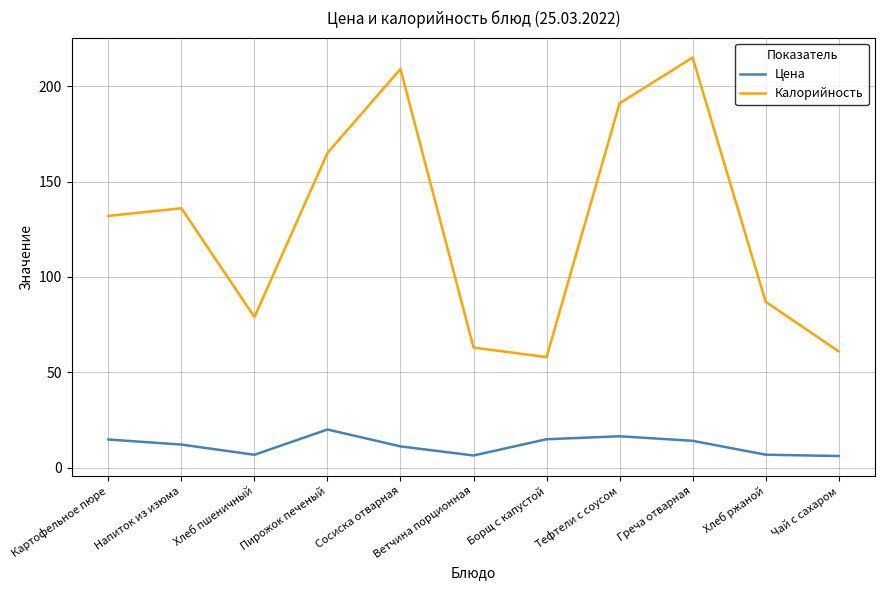

Is the value of Цена at Тефтели с соусом greater than the value of Калорийность at Греча отварная?

No